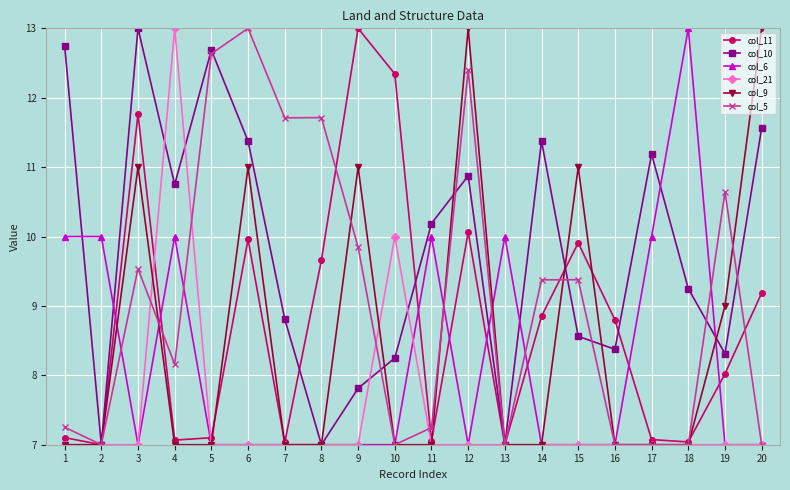

Which series has the largest total across all categories?

col_10